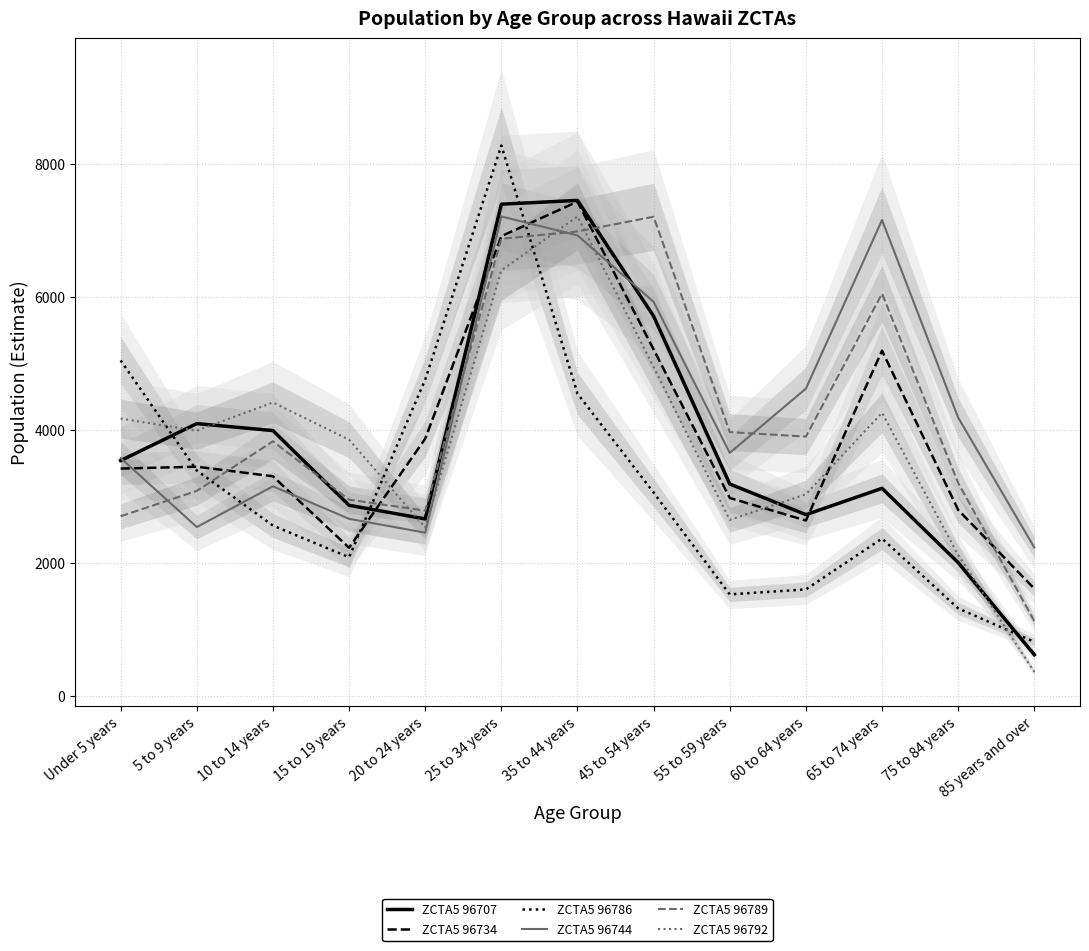

What is the total value across all series at 25 to 34 years?

43042